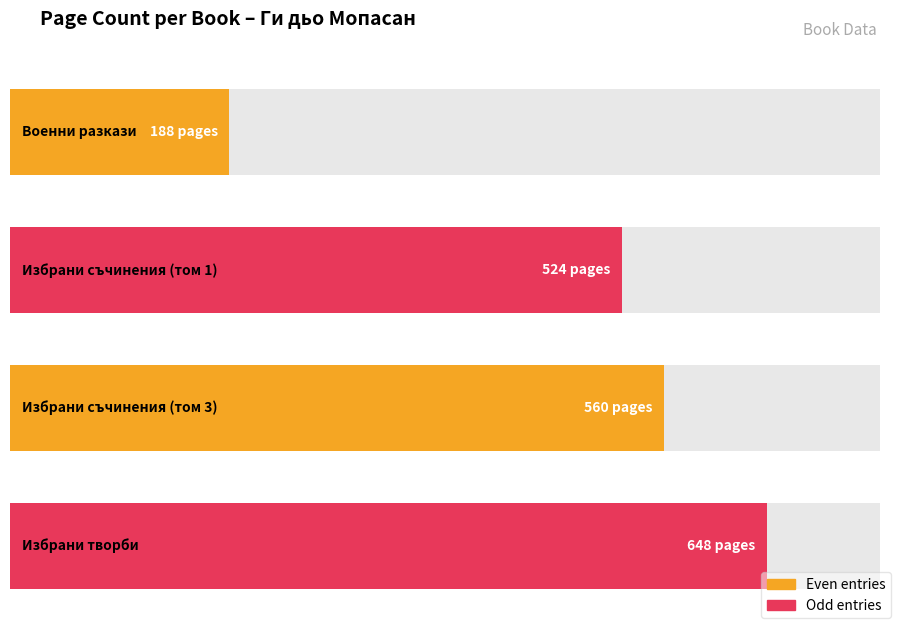

Rank the categories by value from highest to lowest.

Избрани творби, Избрани съчинения (том 3), Избрани съчинения (том 1), Военни разкази